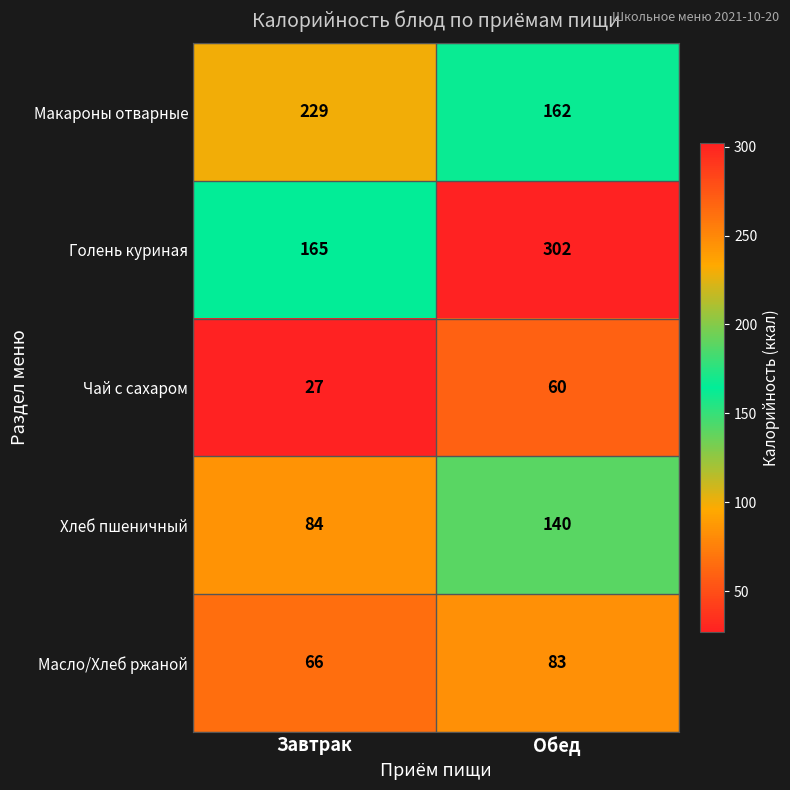

What is the average value of the Чай с сахаром series?

44